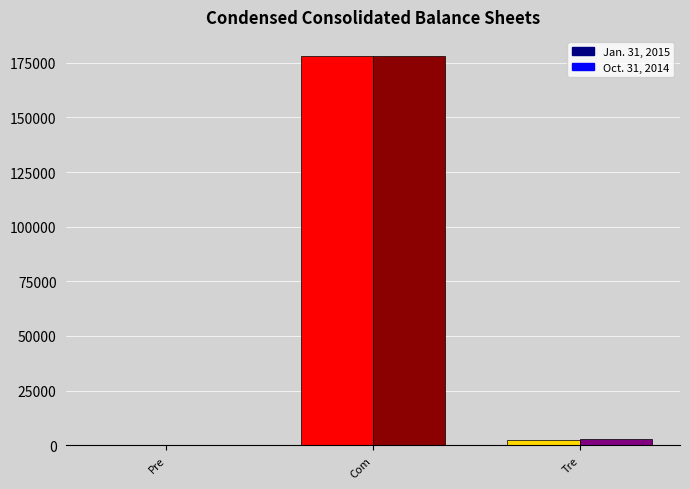

True or false: Jan. 31, 2015 has a value of 0 at Pre.

True